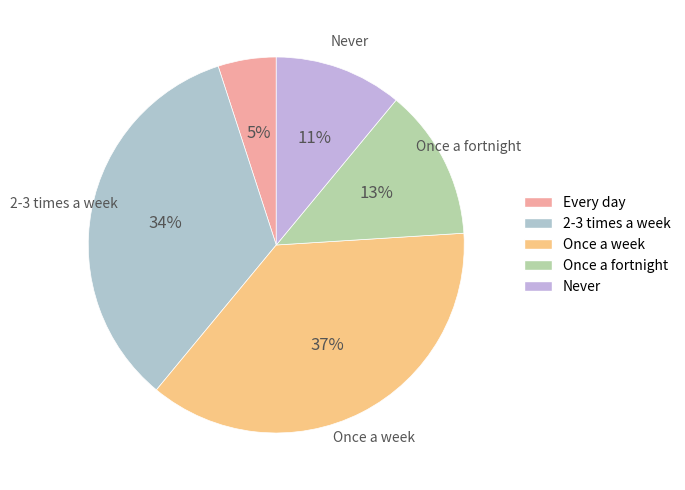

Does Never represent more than half of the total?

No